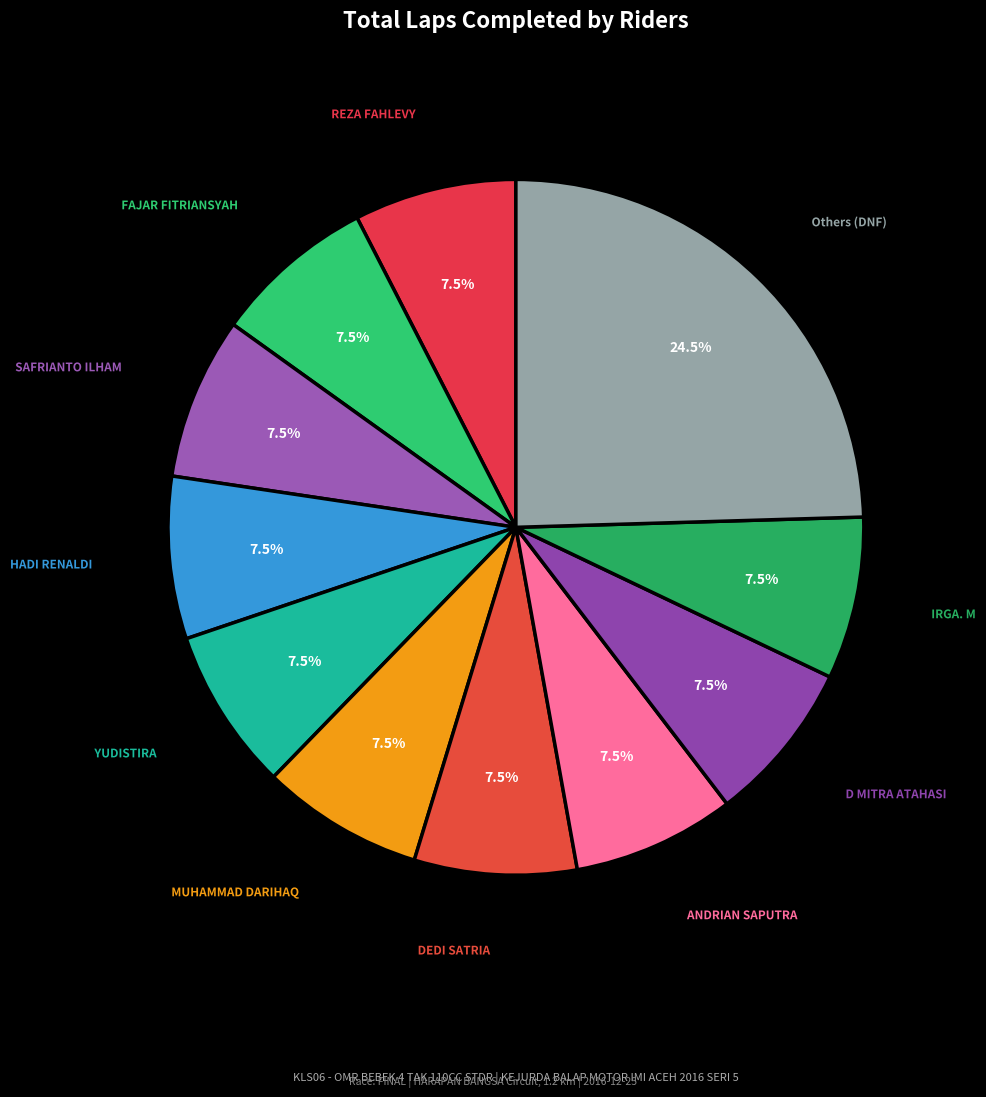

To the nearest percent, what is the average slice percentage?

9%